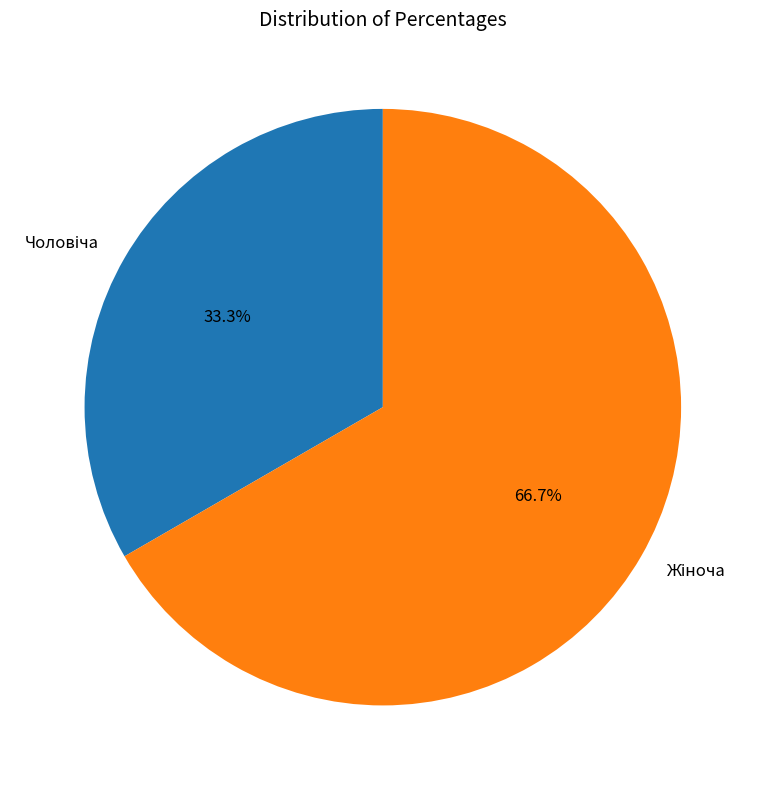

Is there a majority slice in this chart?

Yes